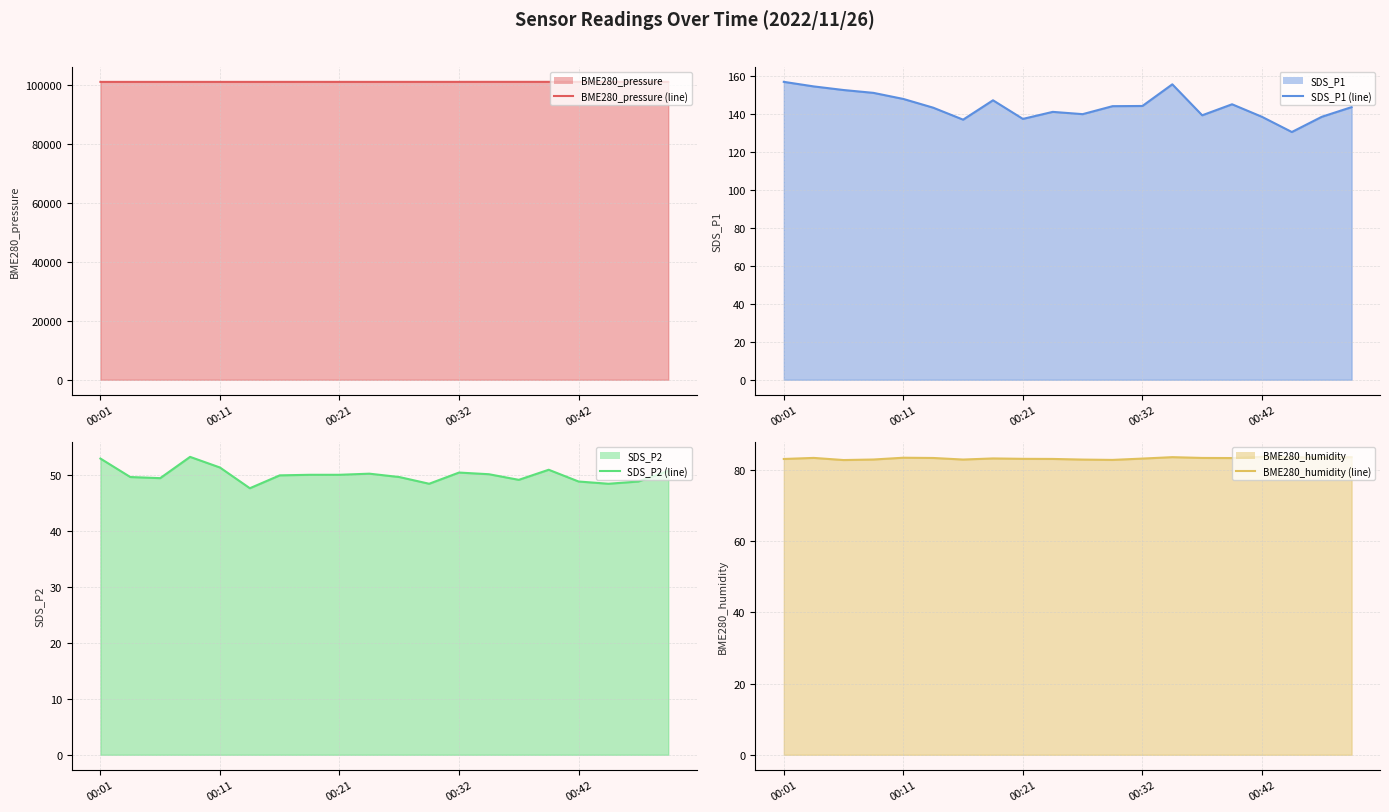

How many distinct data groups are displayed?

4